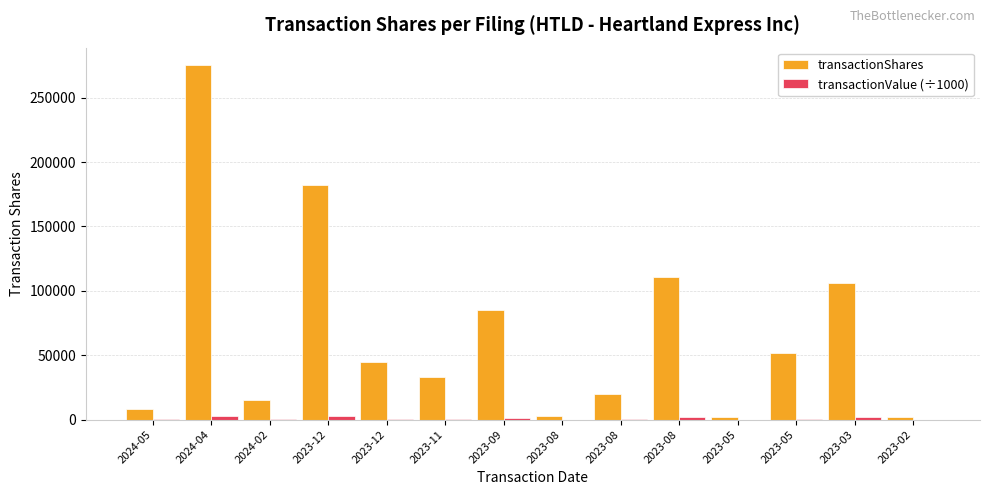

True or false: transactionShares has a value of 56816.6 at 2023-12.

False